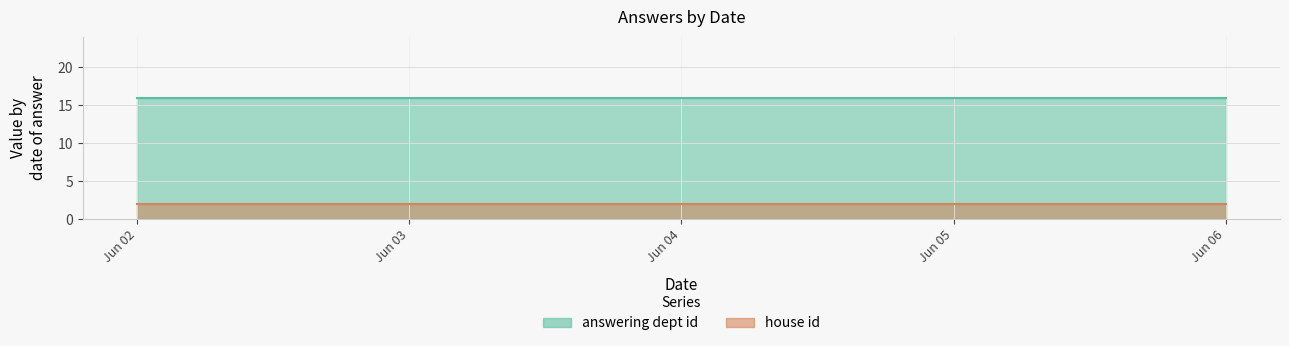

List the series in order of their overall mean, highest first.

answering dept id, house id